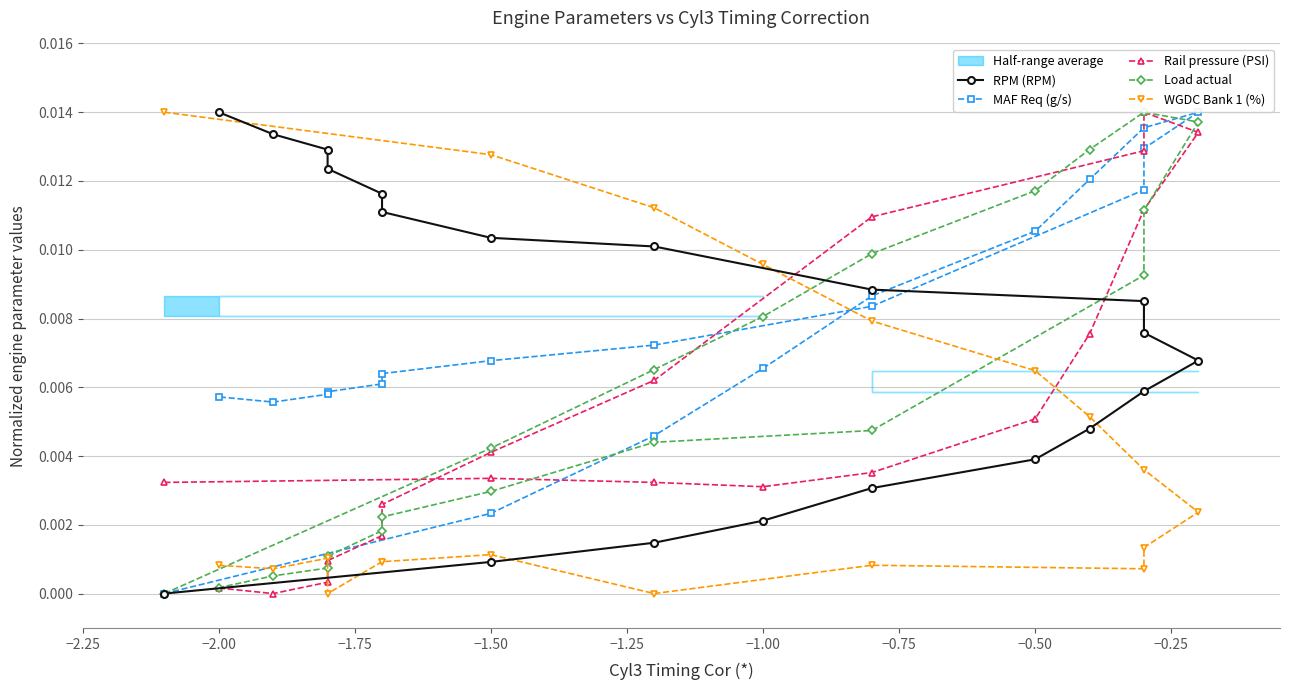

Reading left to right, what are all the values shown in this chart?

RPM (RPM): 0.0	0.0	0.0	0.0	0.0	0.0	0.0	0.0	0.0	0.0	0.0	0.0	0.0	0.0	0.0	0.0	0.0	0.0	0.0	0.0
MAF Req (g/s): 0.0	0.0	0.0	0.0	0.0	0.0	0.0	0.0	0.0	0.0	0.0	0.0	0.0	0.0	0.0	0.0	0.0	0.0	0.0	0.0
Rail pressure (PSI): 0.0	0.0	0.0	0.0	0.0	0.0	0.0	0.0	0.0	0.0	0.0	0.0	0.0	0.0	0.0	0.0	0.0	0.0	0.0	0.0
Load actual: 0.0	0.0	0.0	0.0	0.0	0.0	0.0	0.0	0.0	0.0	0.0	0.0	0.0	0.0	0.0	0.0	0.0	0.0	0.0	0.0
WGDC Bank 1 (%): 0.0	0.0	0.0	0.0	0.0	0.0	0.0	0.0	0.0	0.0	0.0	0.0	0.0	0.0	0.0	0.0	0.0	0.0	0.0	0.0